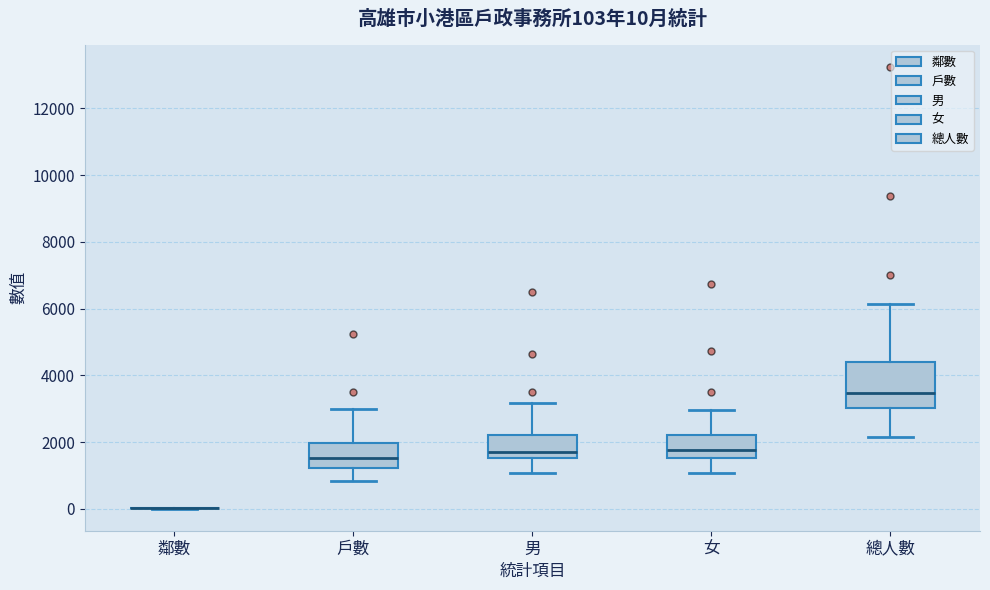

Which box is the tallest, from its lower edge to its upper edge?

總人數